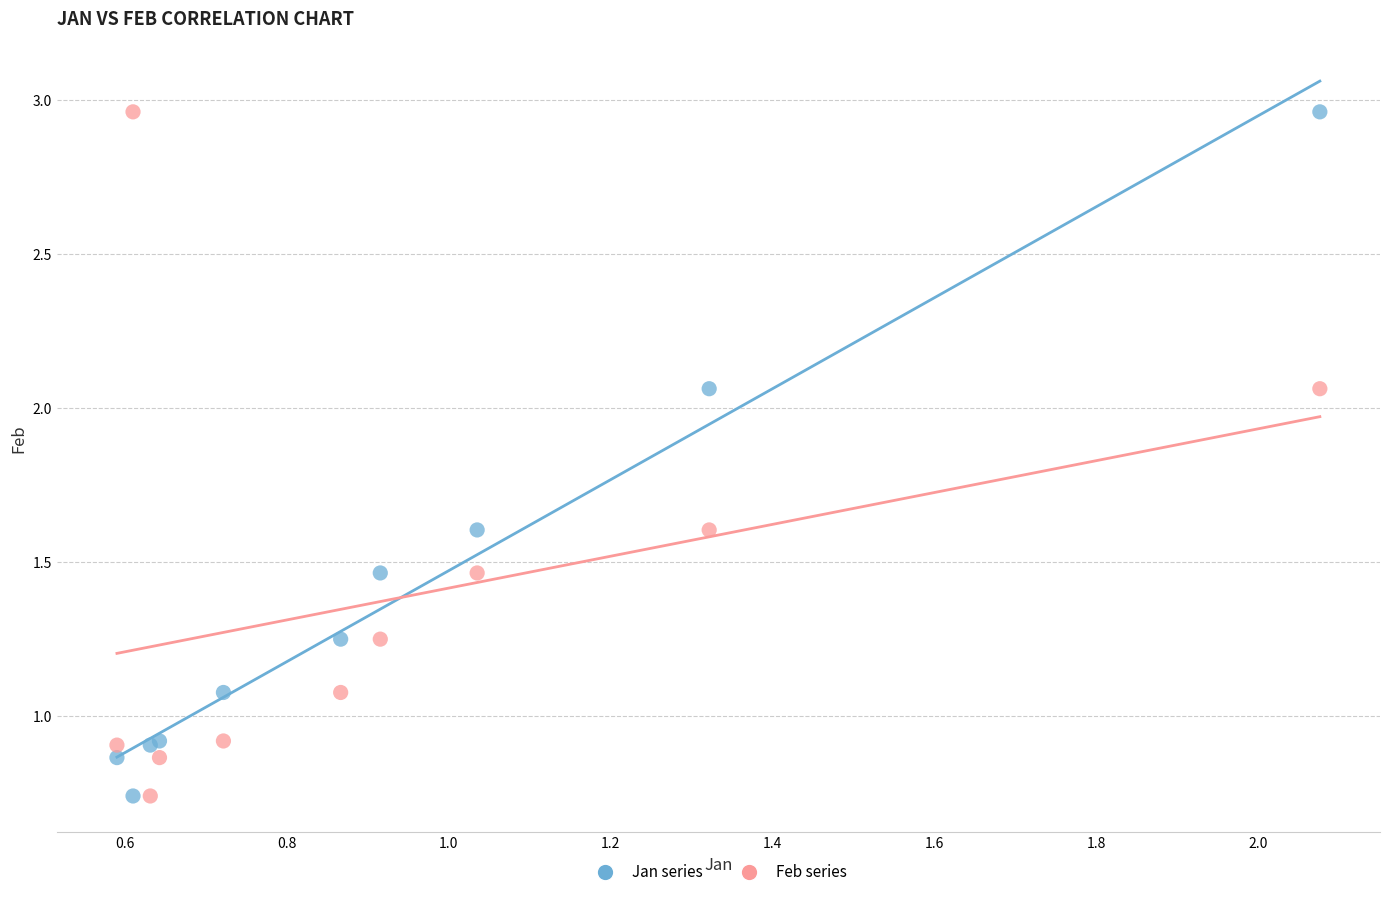

What are all the series names shown in the legend?

Jan series, Feb series